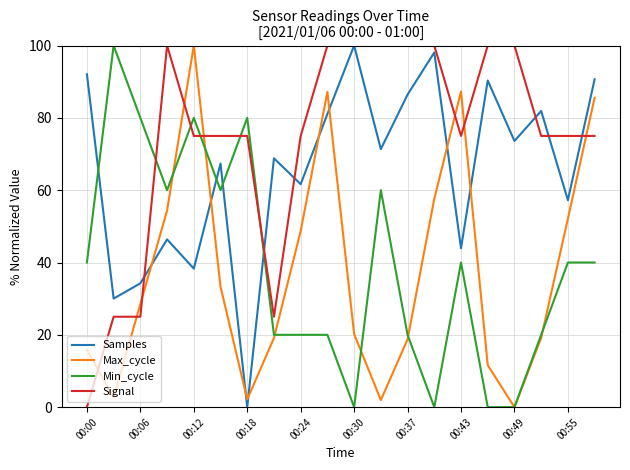

What is the highest value of the Signal series?

100.0